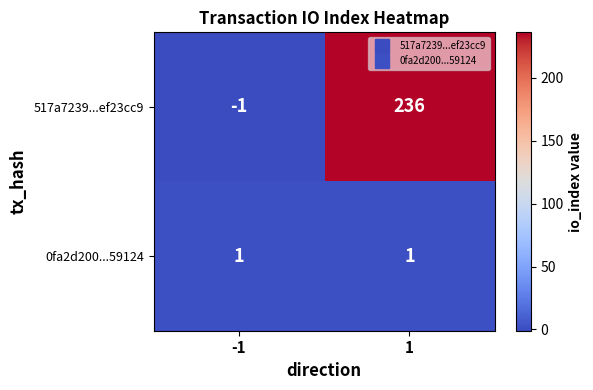

What is the difference between the 517a7239...ef23cc9 values at -1 and 1?

237